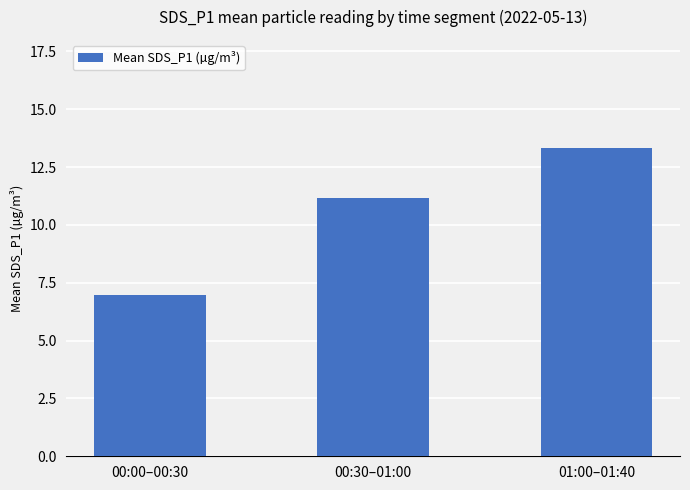

What is the difference between the maximum and minimum values?

6.4